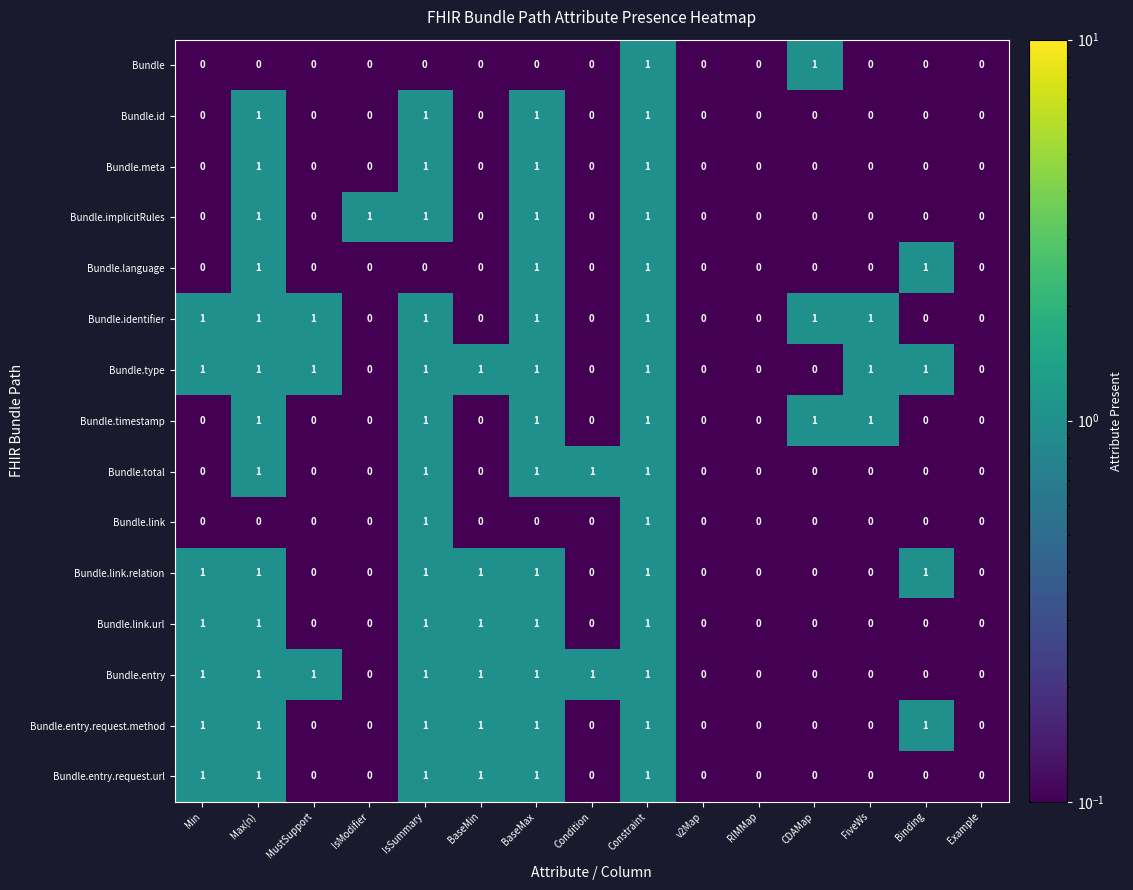

Which series has the largest total across all categories?

Bundle.type